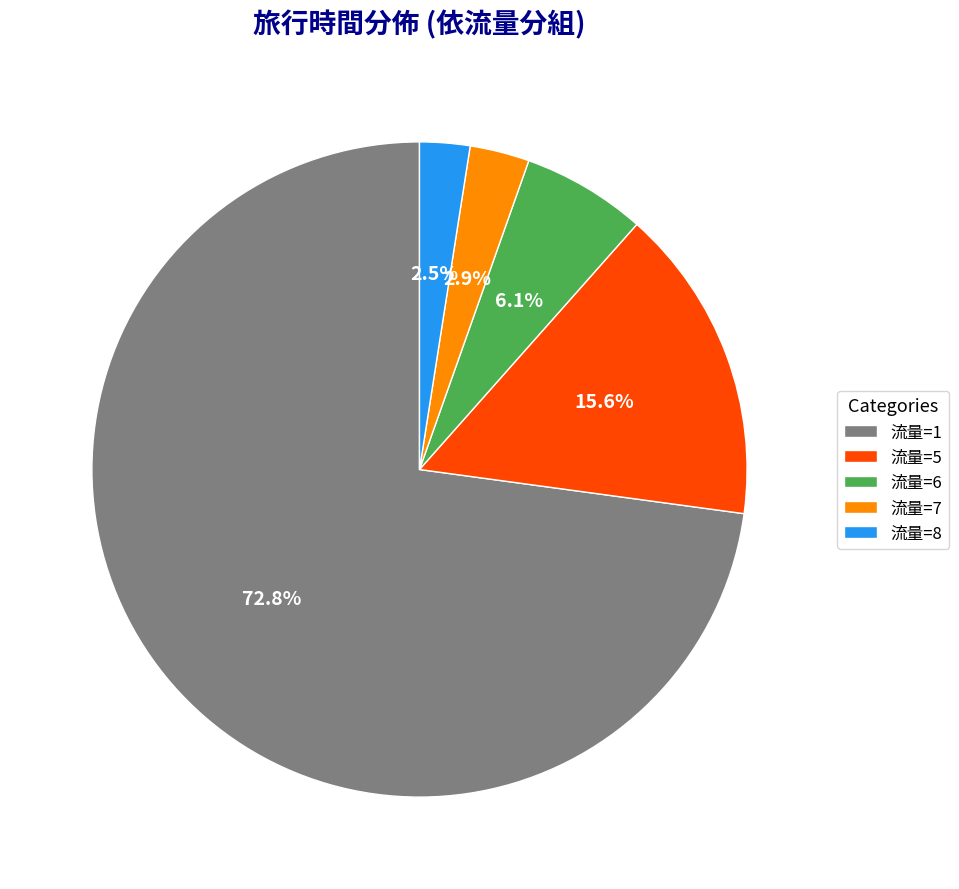

Approximately how many times larger is the value at 流量=1 compared to 流量=5?

4.7